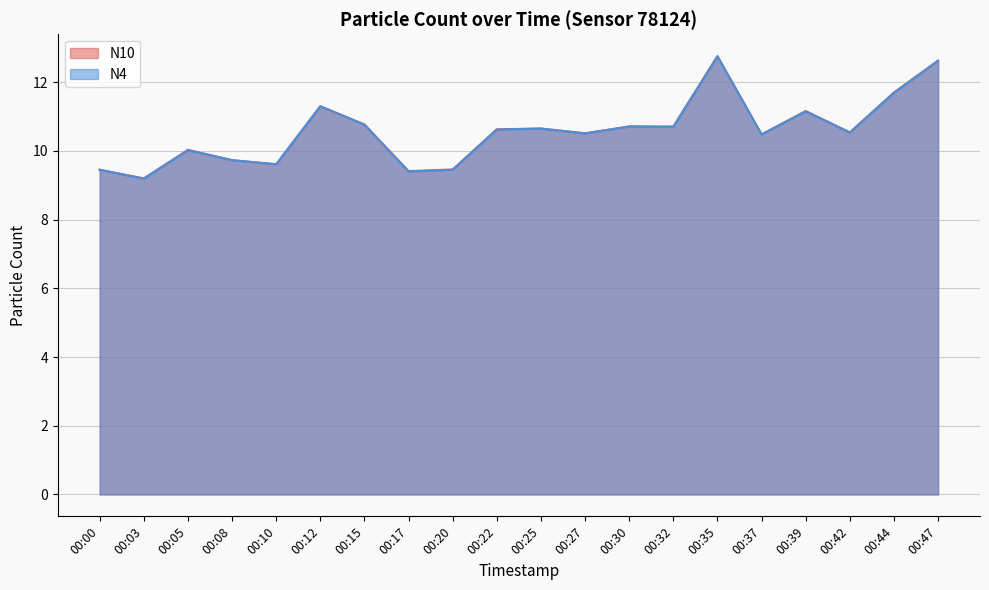

The N10 series shows 10.0 at 00:05. True or false?

True